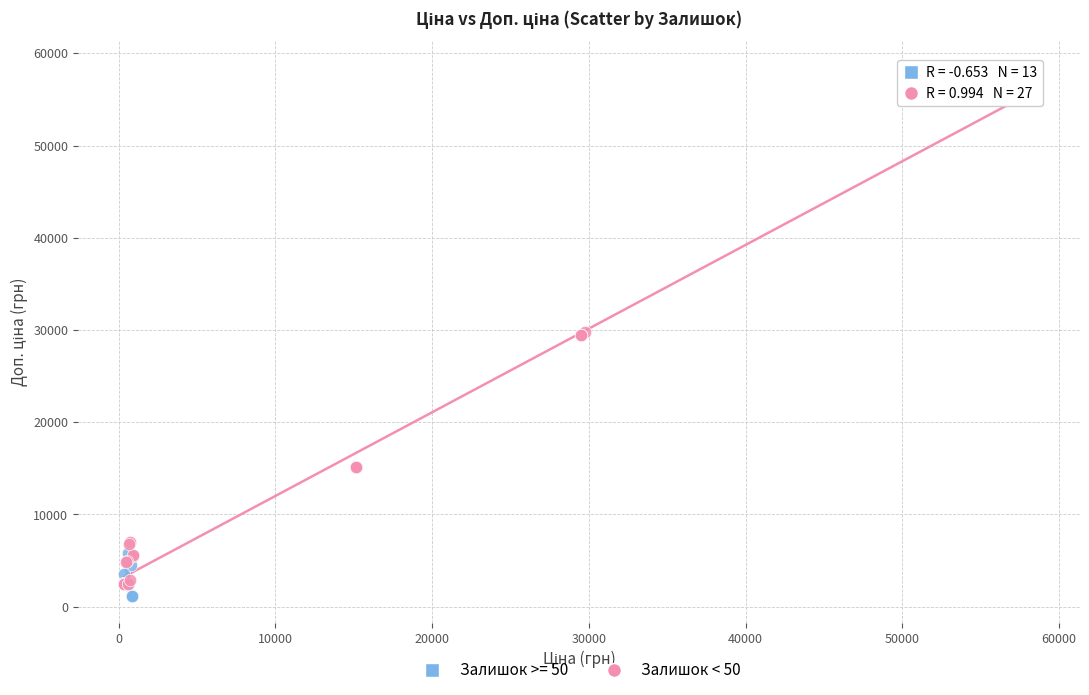

Which series contains the highest Y value?

Залишок < 50